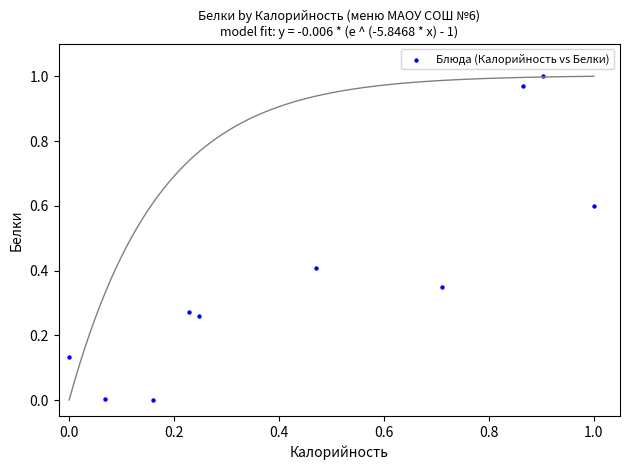

What is the average X value?

0.5